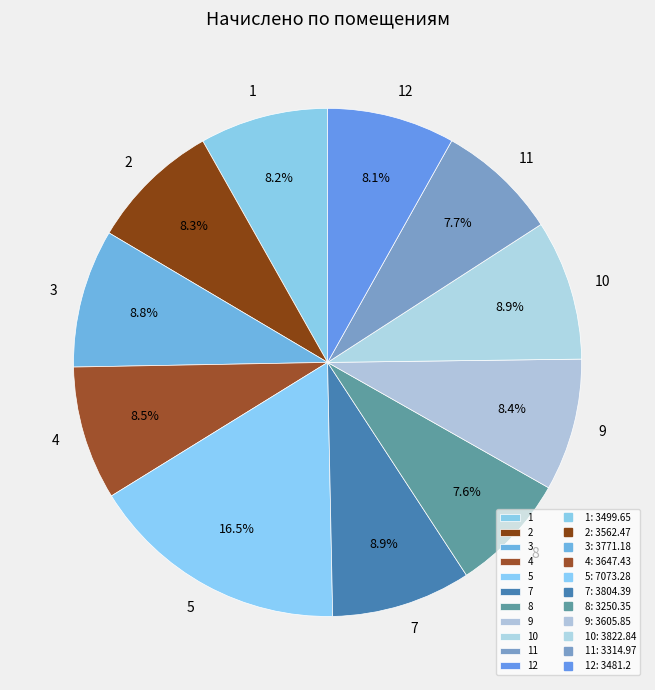

Does any single category account for the majority?

No